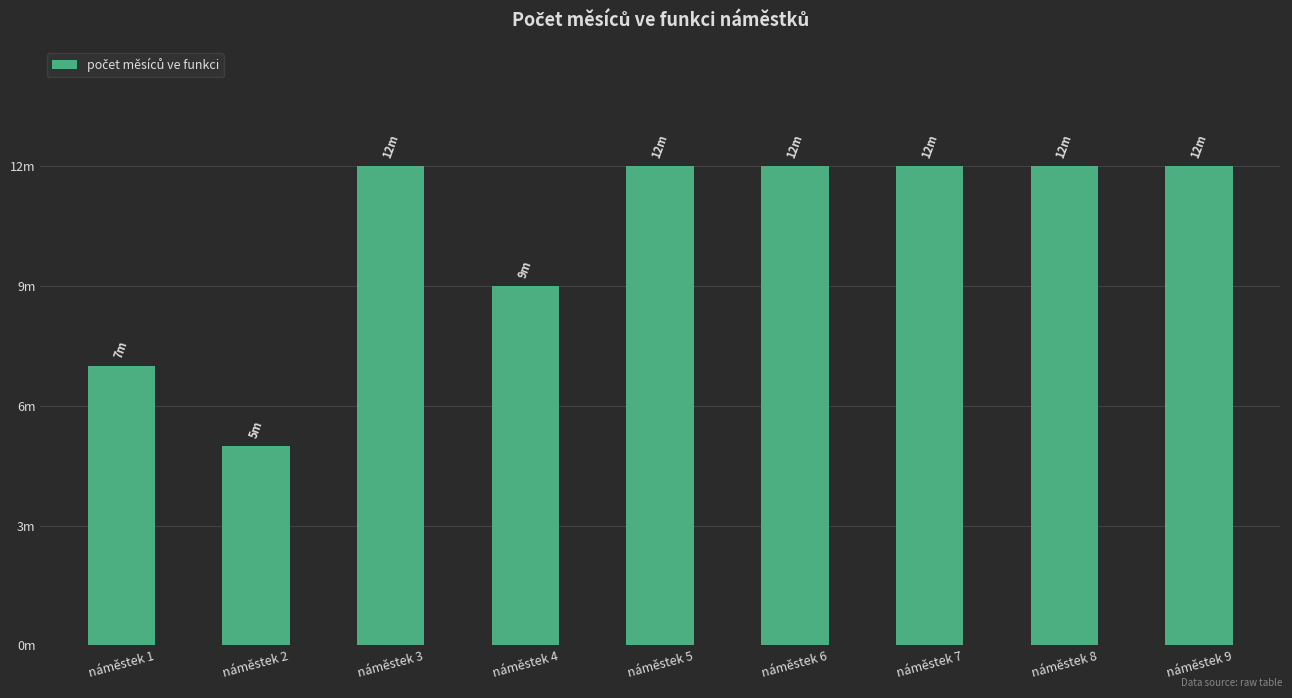

Does the chart contain any negative values?

No